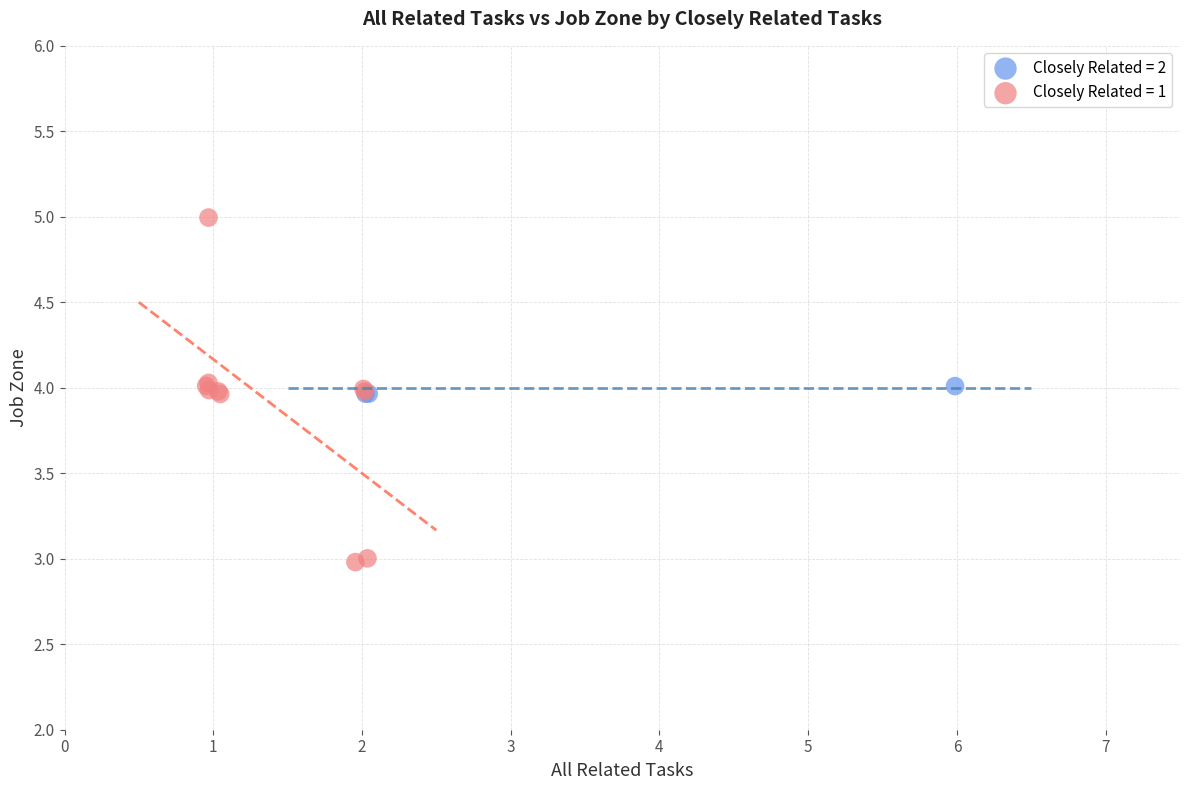

Which series contains the highest Y value?

Closely Related = 1